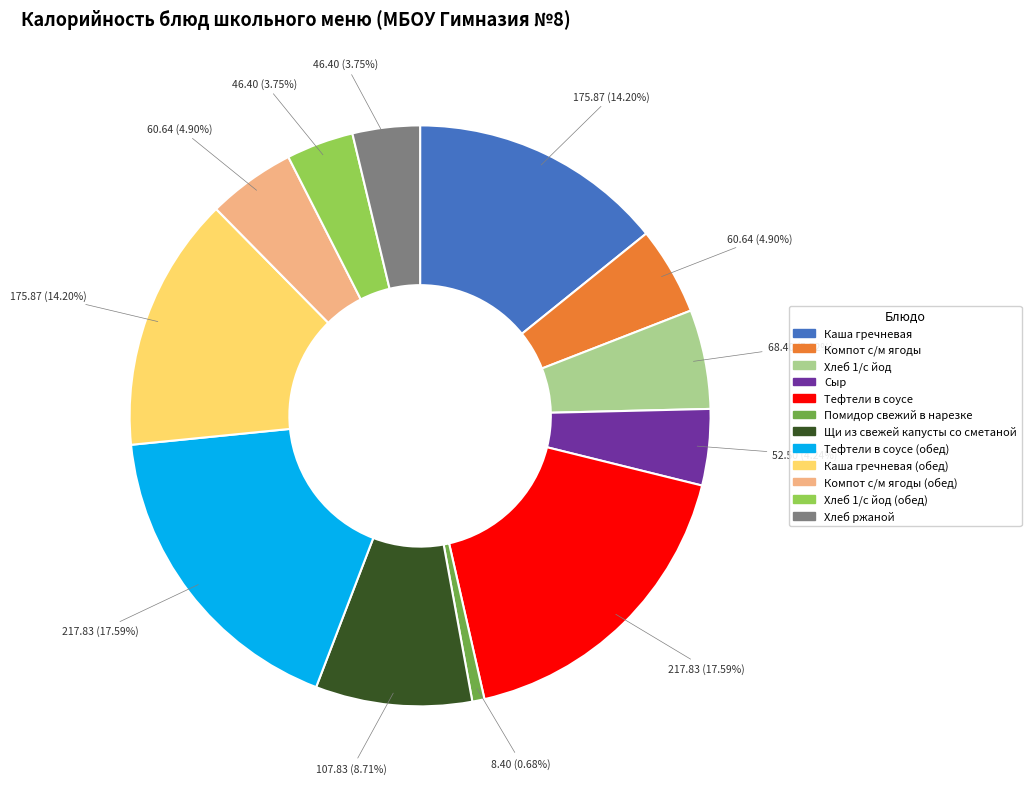

Is there any slice that represents more than half of the pie?

No